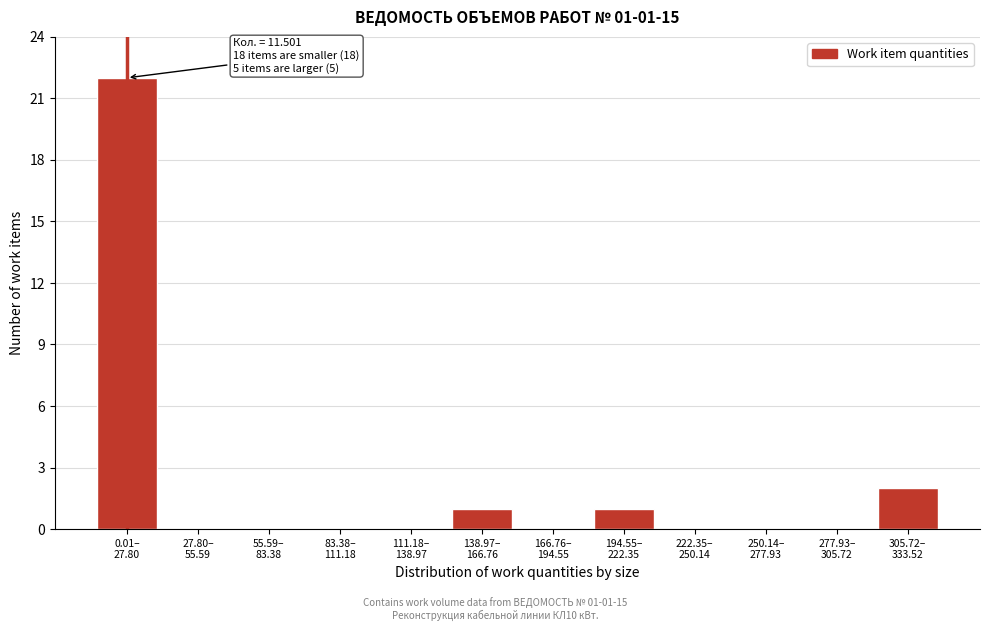

What is the maximum value shown in the chart?

22